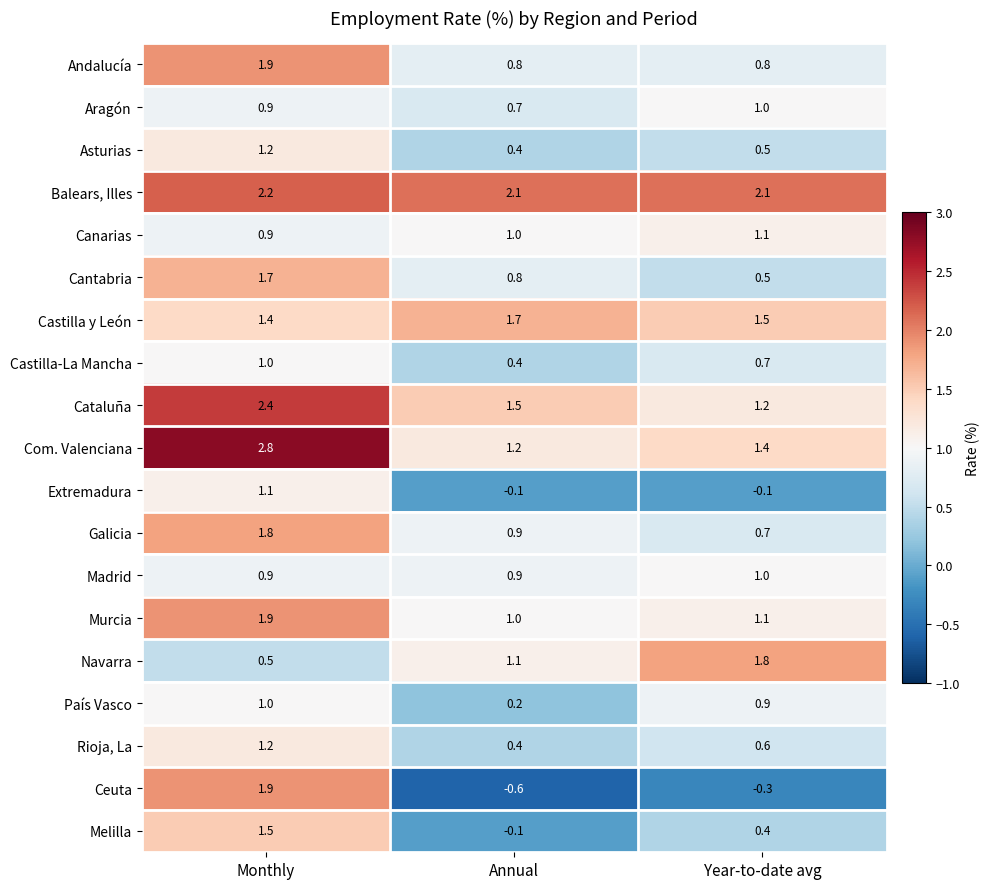

Rank the categories by Com. Valenciana value from highest to lowest.

Monthly, Year-to-date avg, Annual